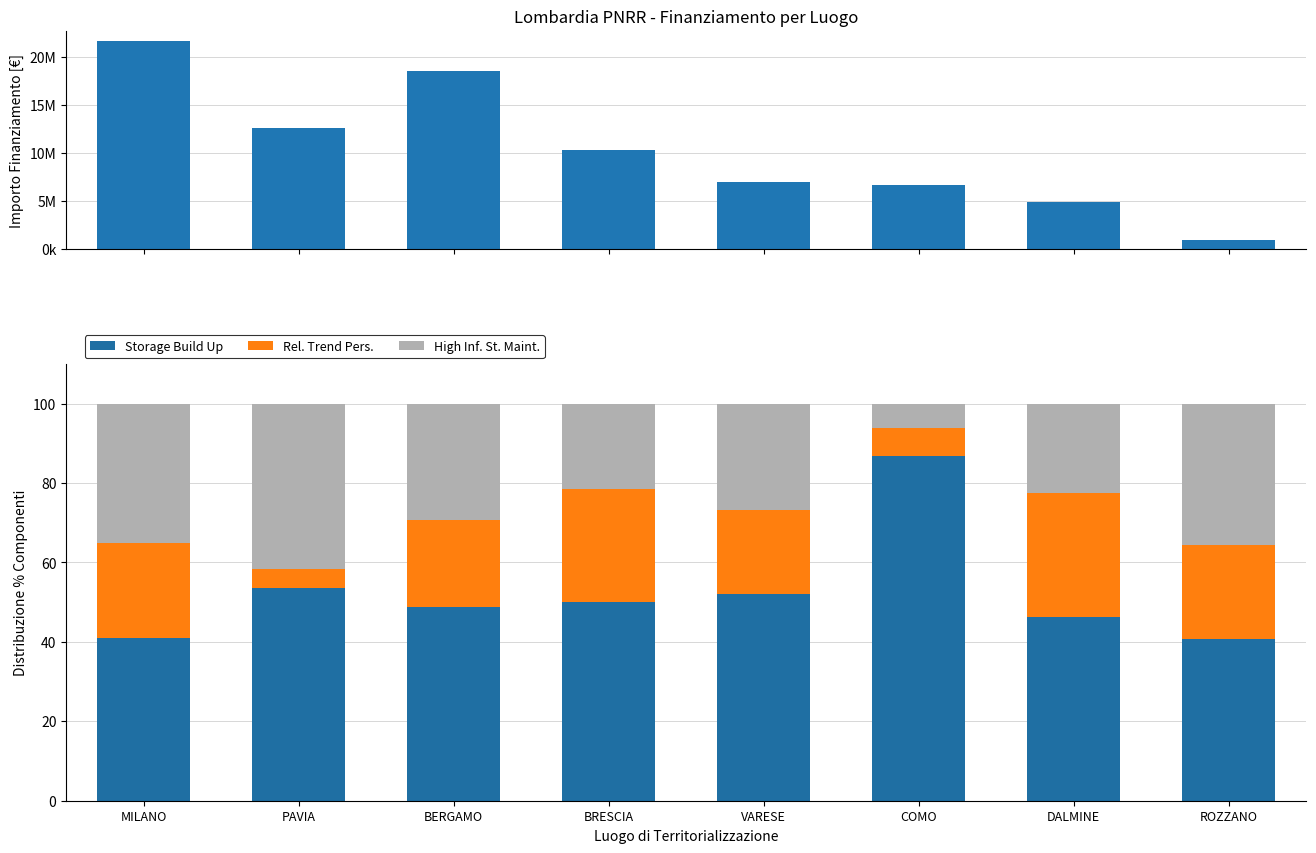

Which category has the lowest value across all series?

PAVIA